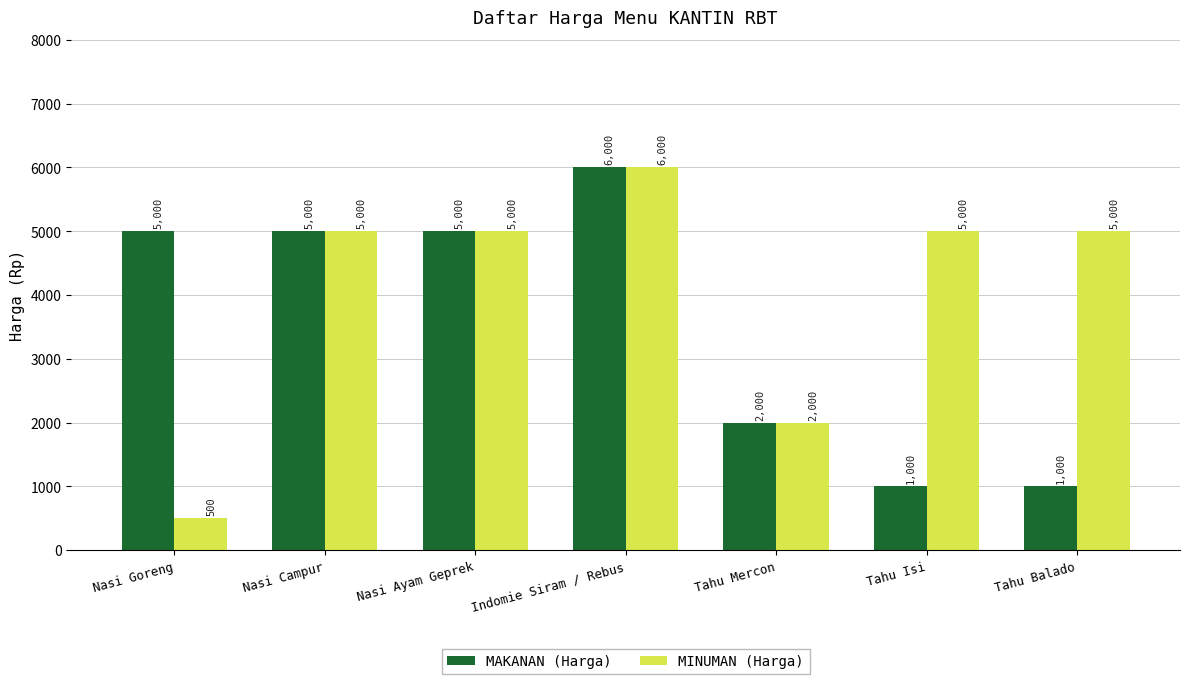

Which label corresponds to the smallest value in the chart?

Nasi Goreng